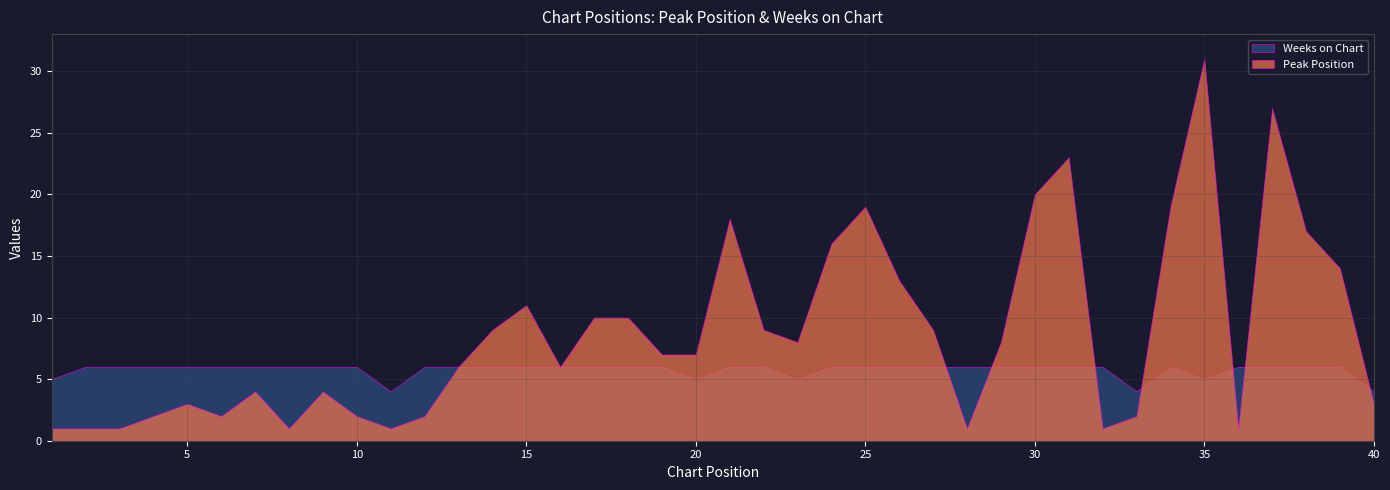

What is the maximum value shown in the chart?

31